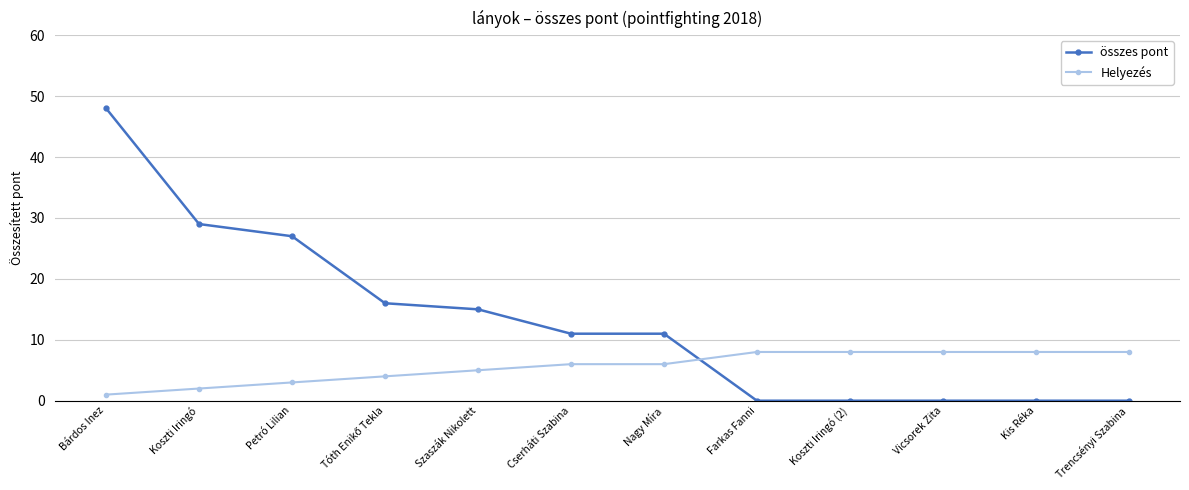

What value does the Helyezés series have at Szaszák Nikolett?

5